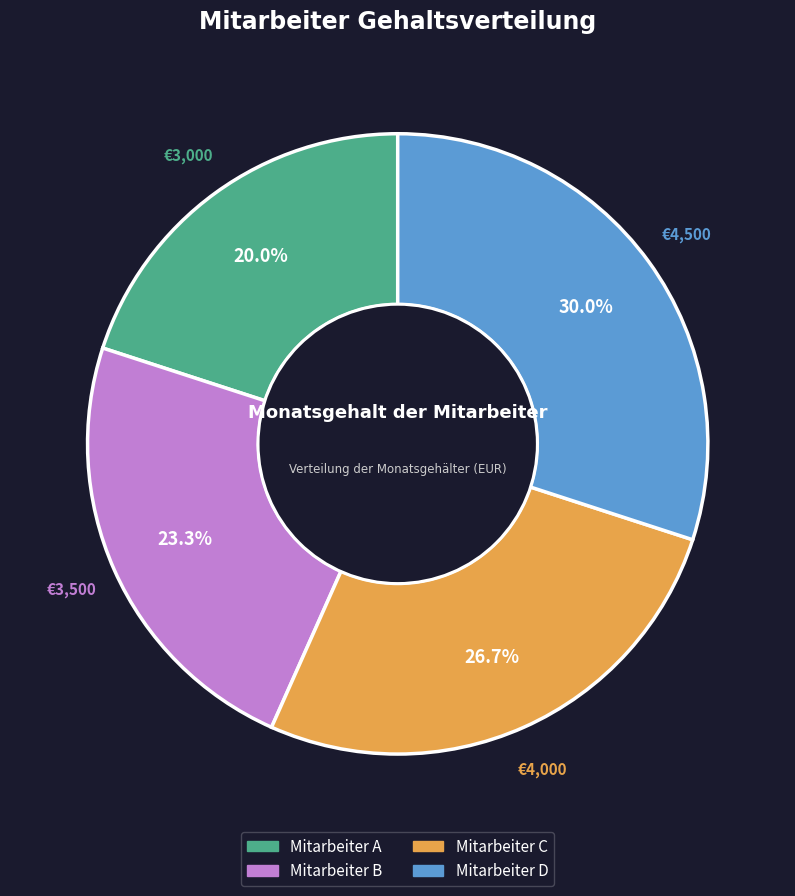

What portion of the pie excludes Mitarbeiter A?

80.0%